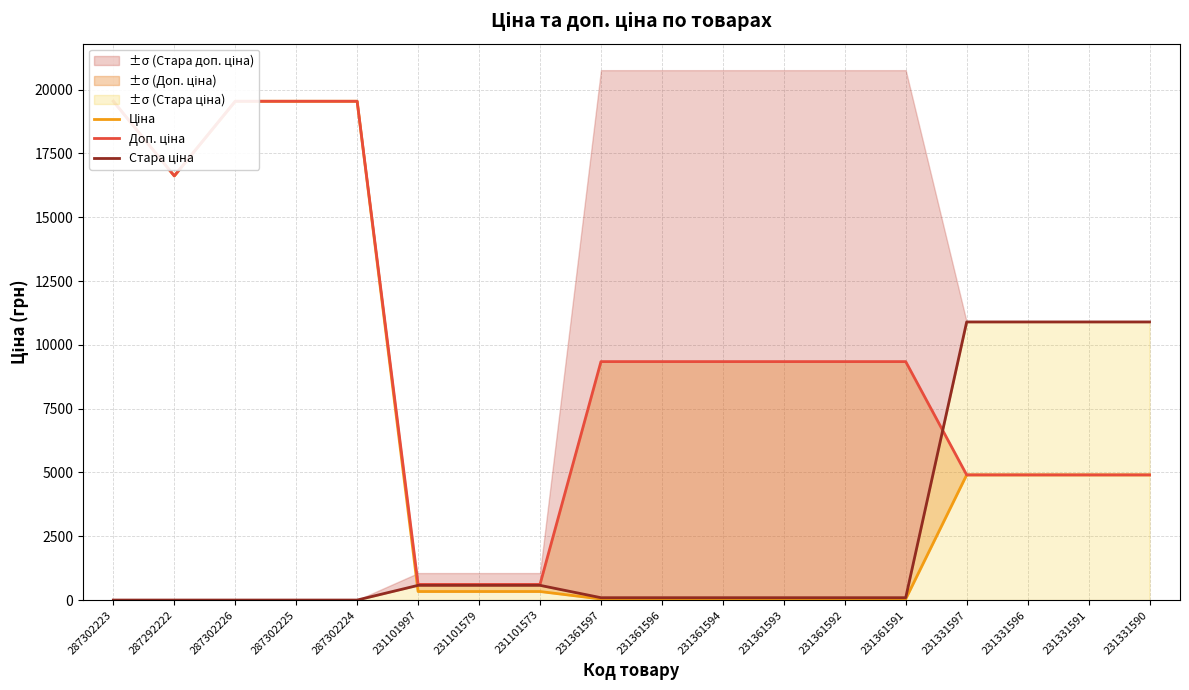

Between which two adjacent categories do Ціна and Стара ціна first intersect?

287302224 and 231101997